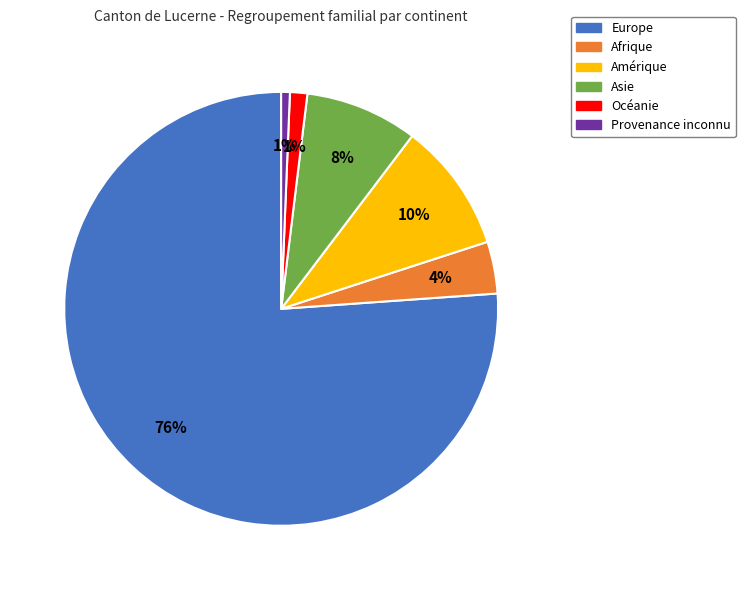

Between Amérique and Afrique, which is larger?

Amérique